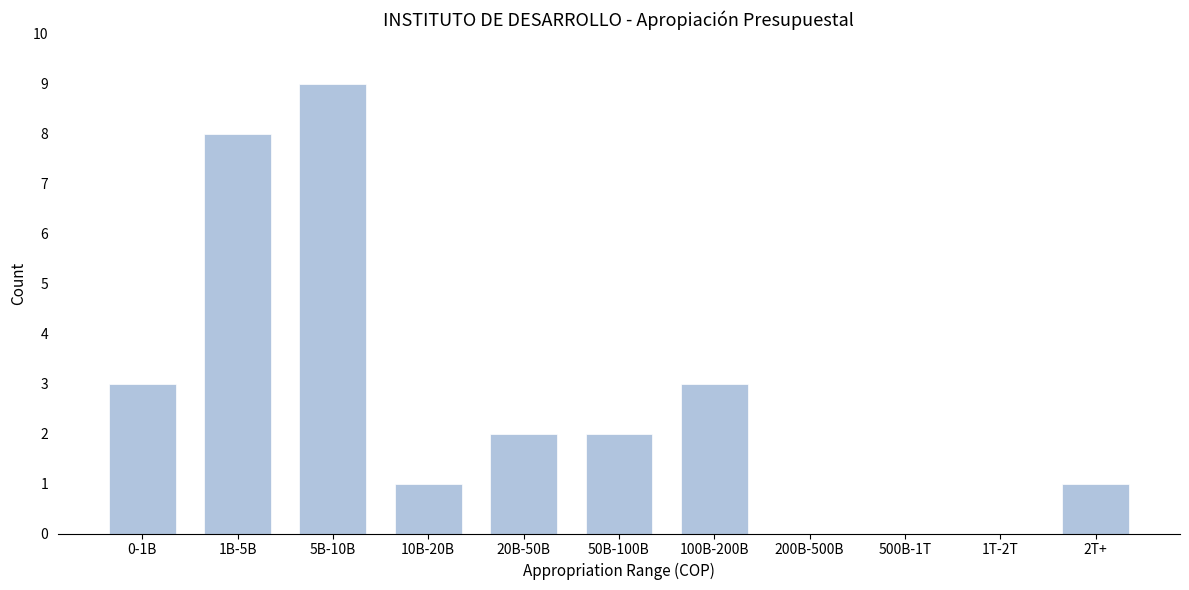

Reading left to right, list all the values displayed in this chart.

0-1B=3	1B-5B=8	5B-10B=9	10B-20B=1	20B-50B=2	50B-100B=2	100B-200B=3	200B-500B=0	500B-1T=0	1T-2T=0	2T+=1